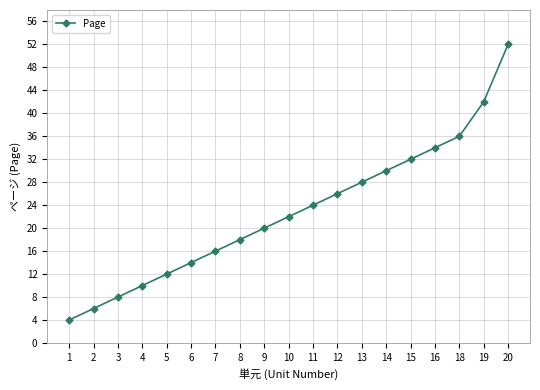

Which has a higher value, 15 or 2?

15